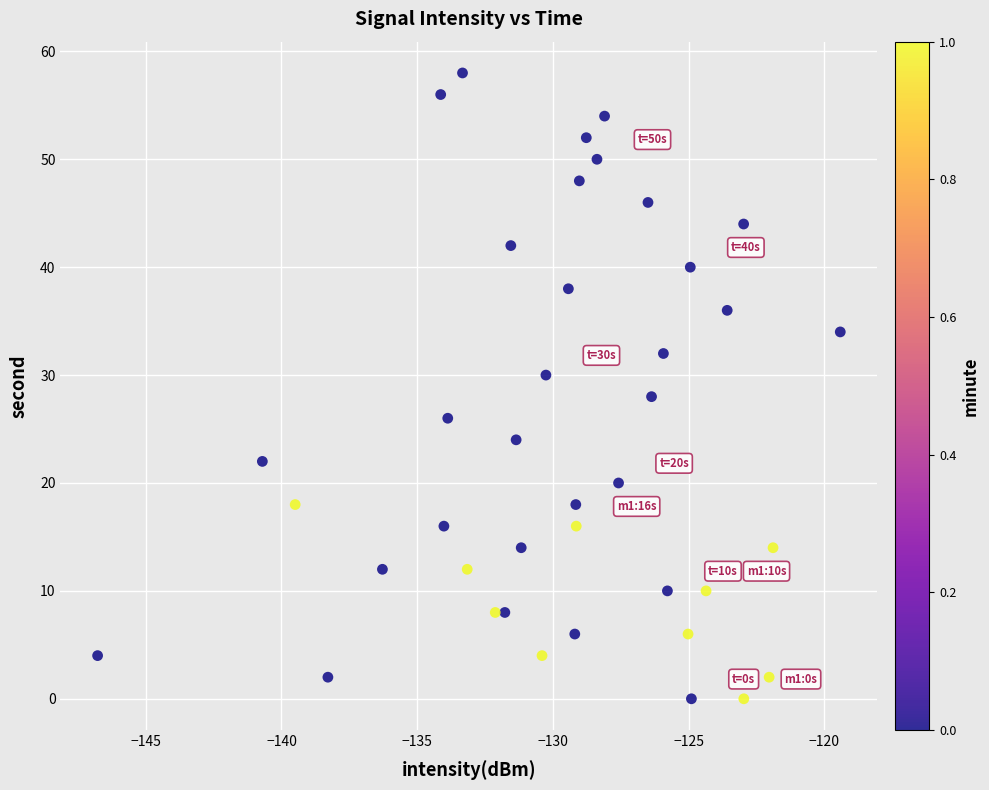

What is the range of Y values (max minus min)?

58